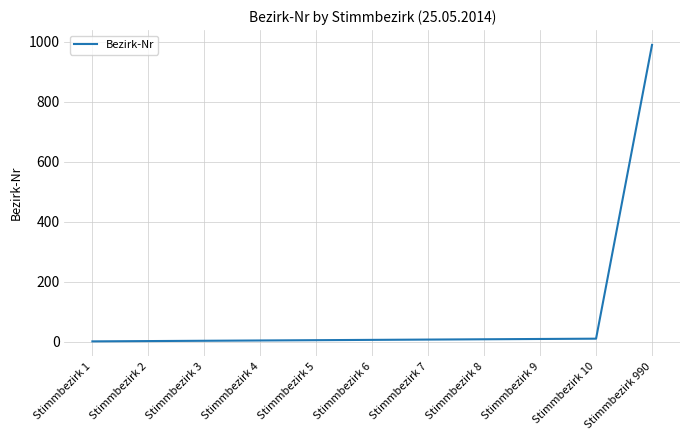

What is the maximum value shown in the chart?

990